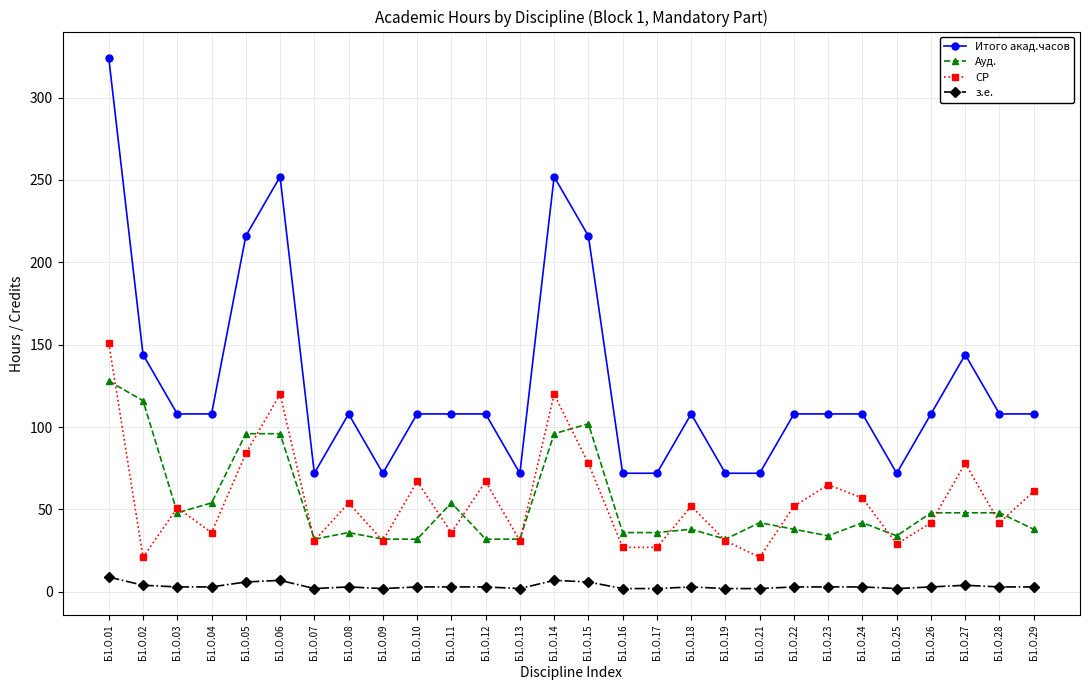

At which label does Ауд. first exceed 42?

Б1.О.01